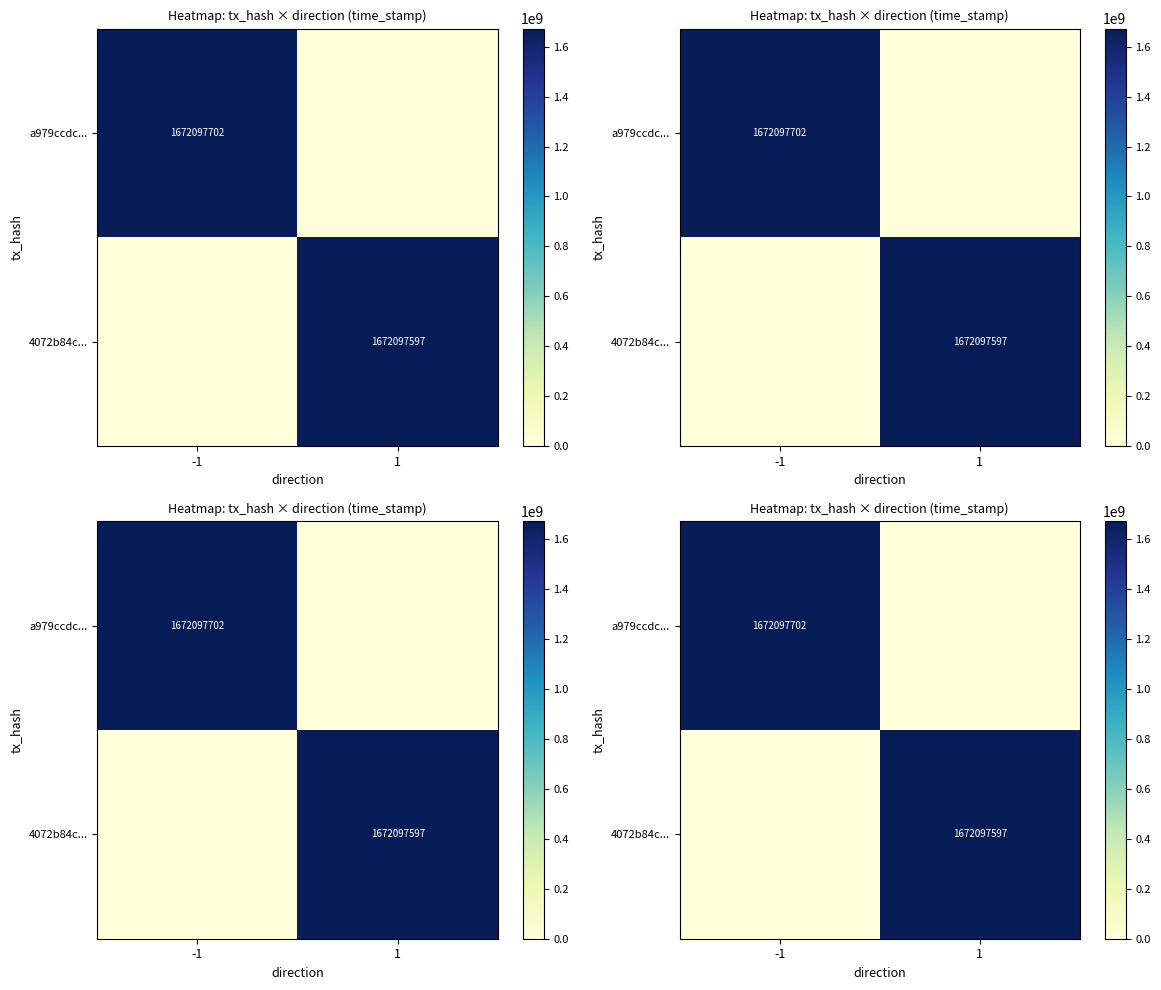

List the series in order of their peak value, highest first.

a979ccdc..., 4072b84c...